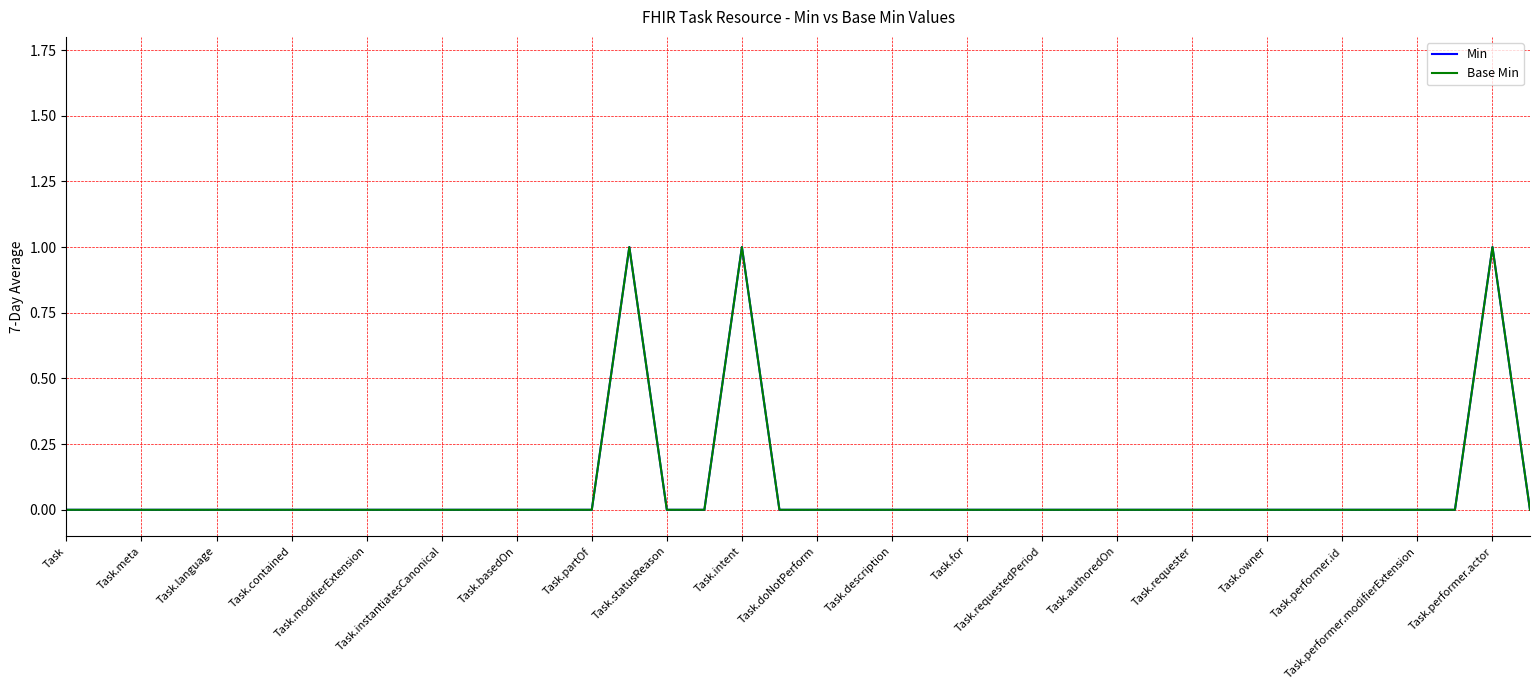

Where is Base Min nearest to the value 0?

Task